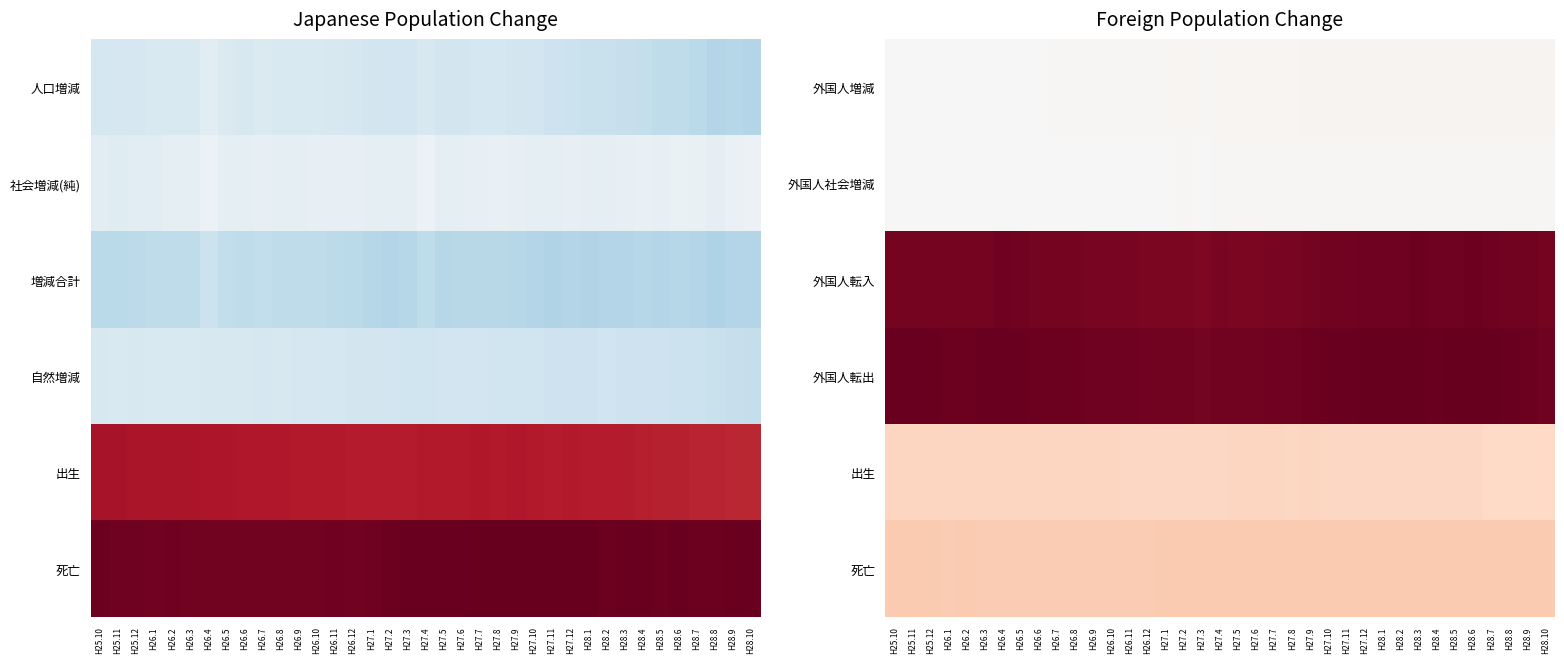

Which has a higher value, H28.3 or H27.7?

H28.3